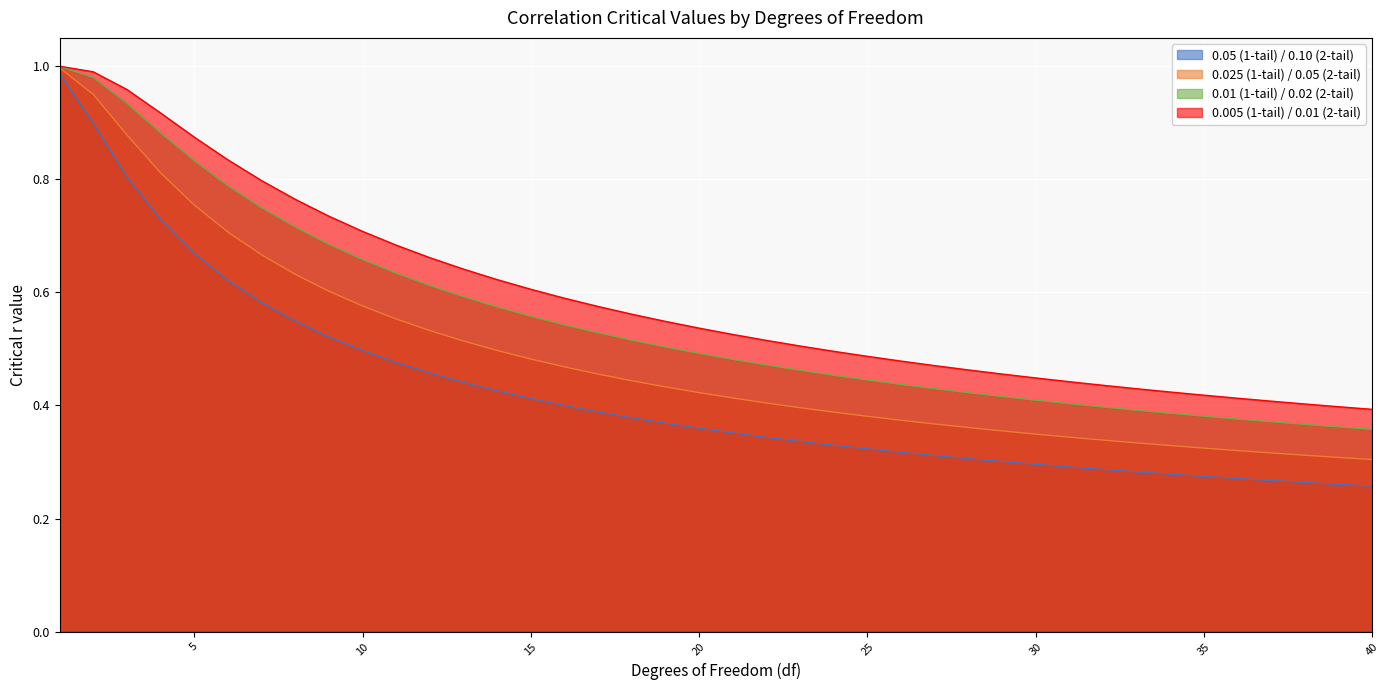

Read the 0.025 (1-tail) / 0.05 (2-tail) value at 27.

0.4